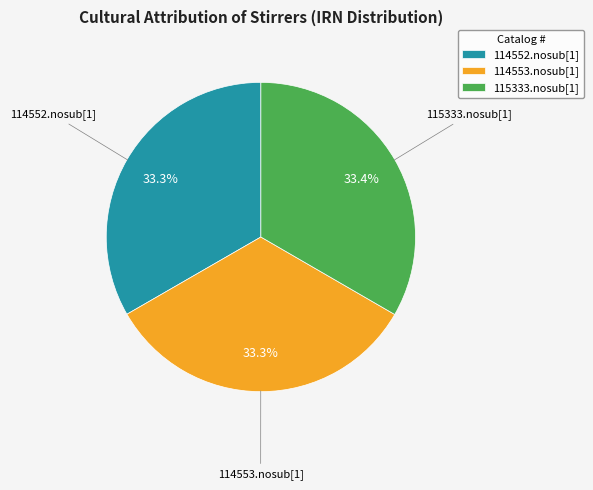

What is the ratio of the value at 114552.nosub[1] to the value at 114553.nosub[1]?

1.0